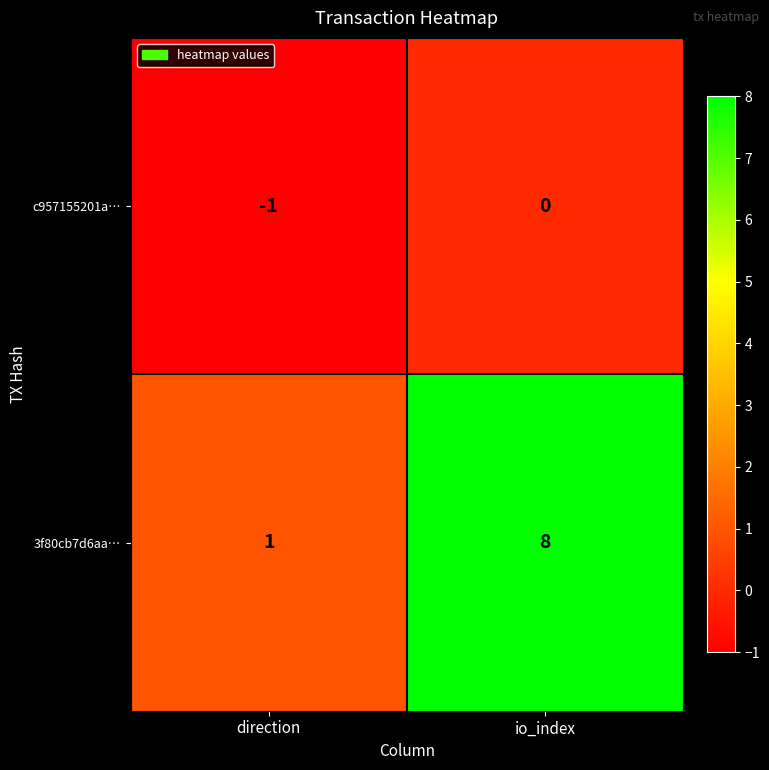

How many data points does each series have?

2